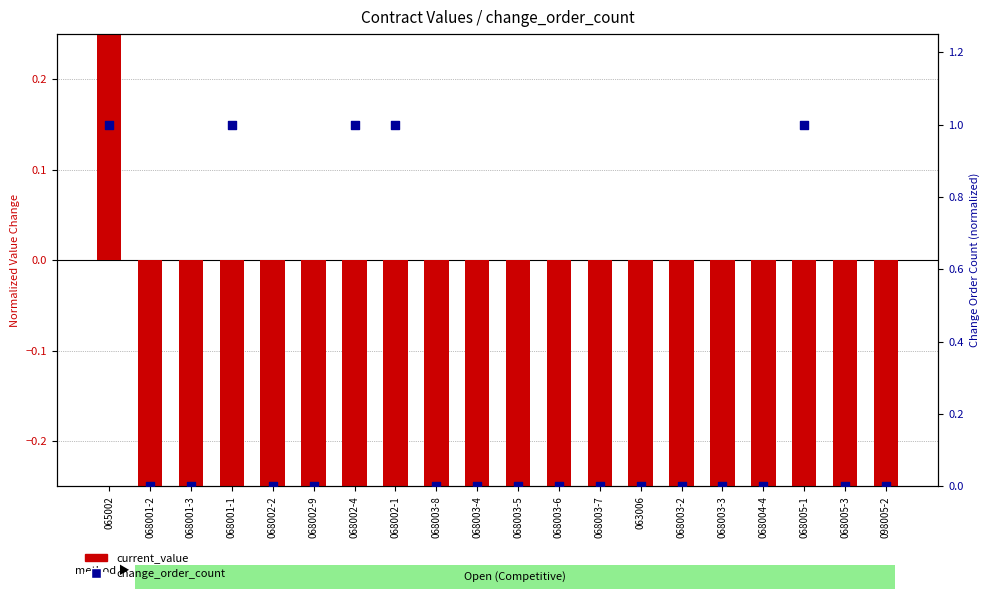

Which series has the largest Y range (max minus min)?

current_value